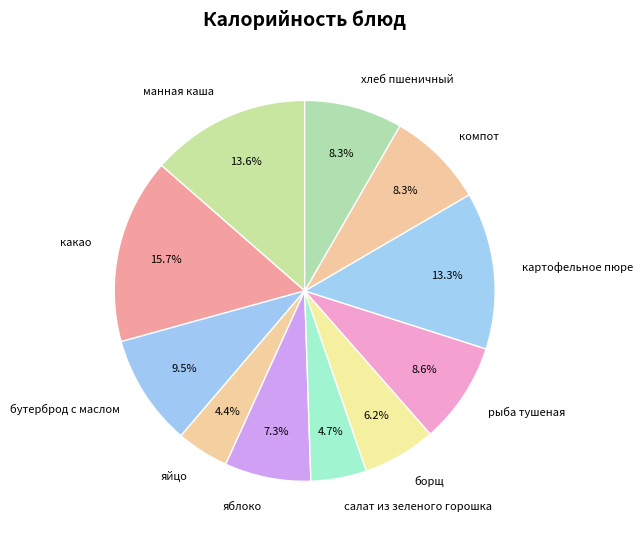

What percentage is the какао slice, to the nearest percent?

16%